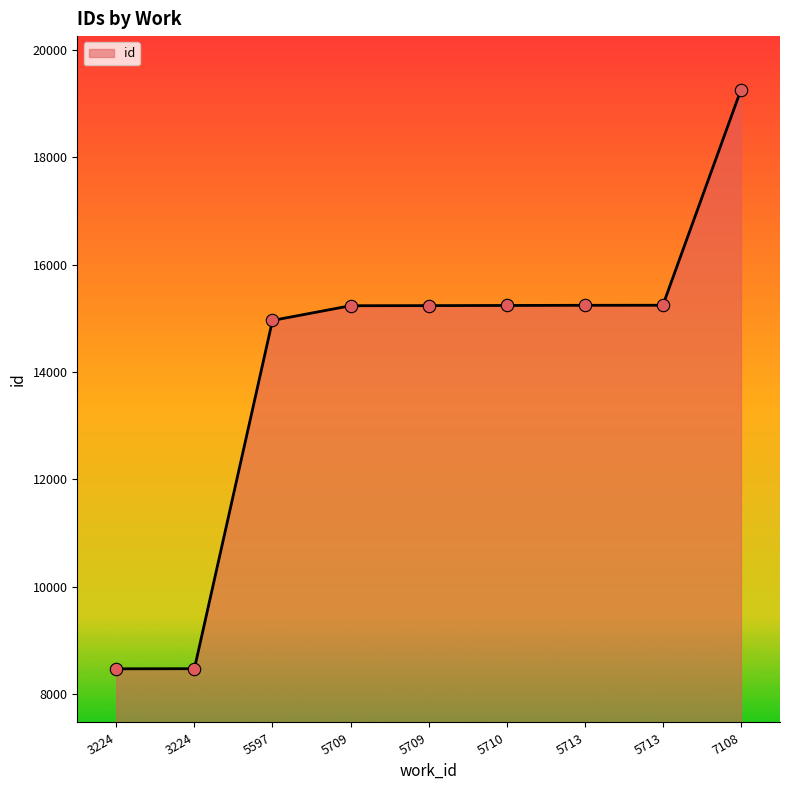

Between 5713 and 5710, which is larger?

5713